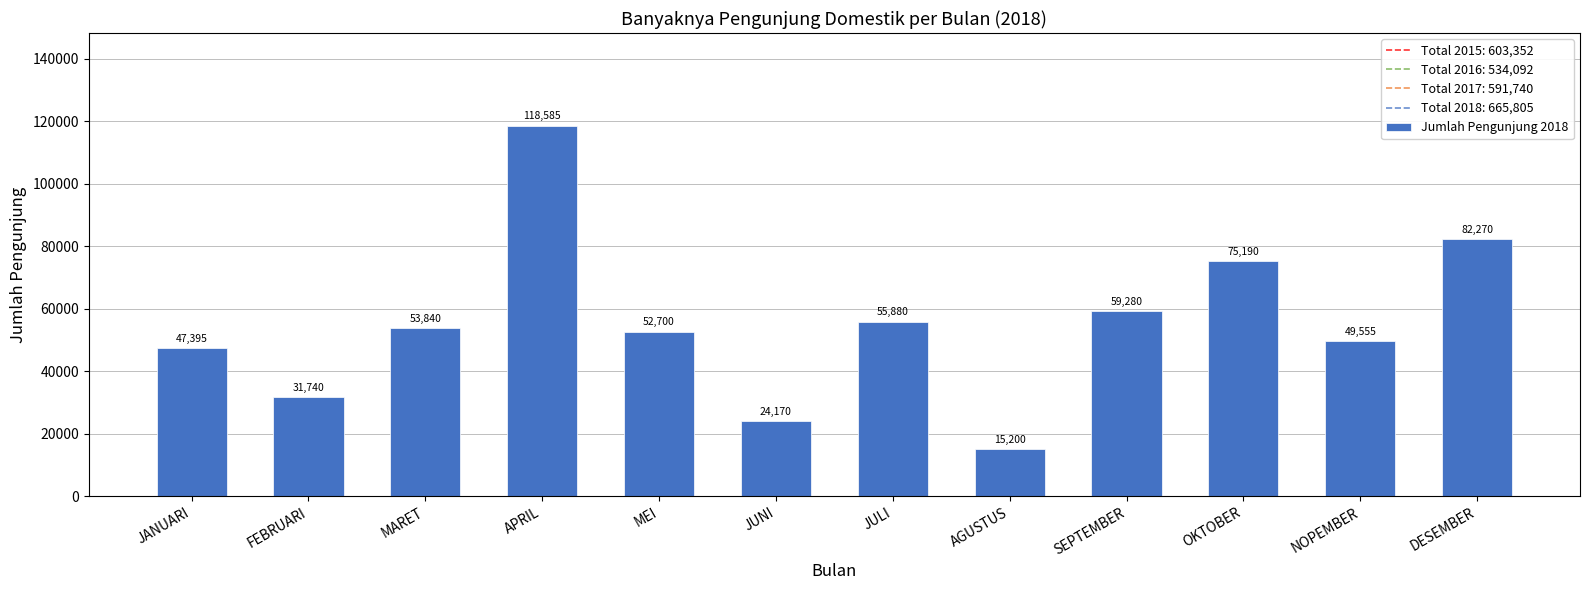

How many data points are less than 53840?

6